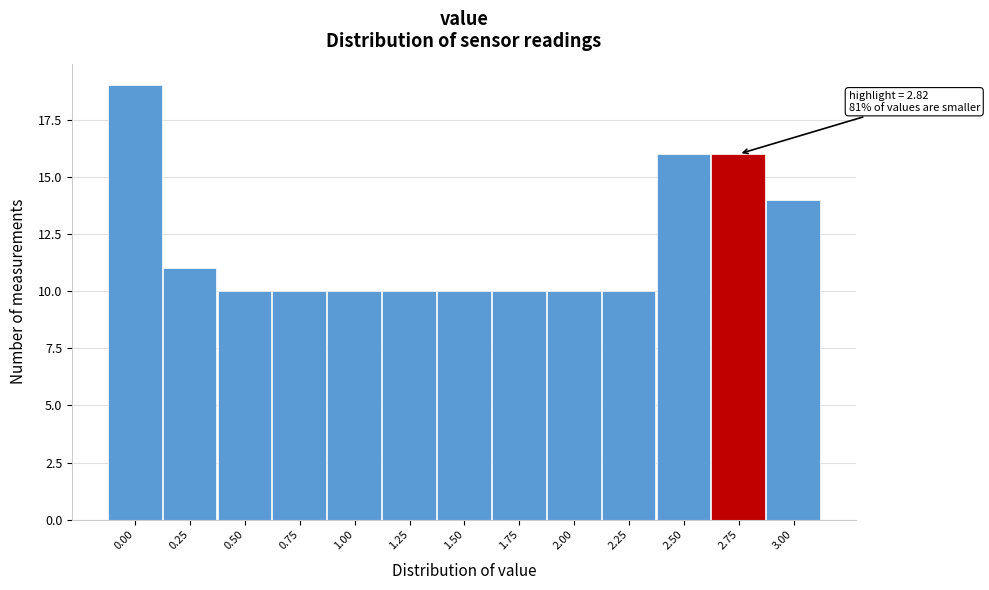

Reading left to right, what are all the values shown in this chart?

0.00=19	0.25=11	0.50=10	0.75=10	1.00=10	1.25=10	1.50=10	1.75=10	2.00=10	2.25=10	2.50=16	2.75=16	3.00=14